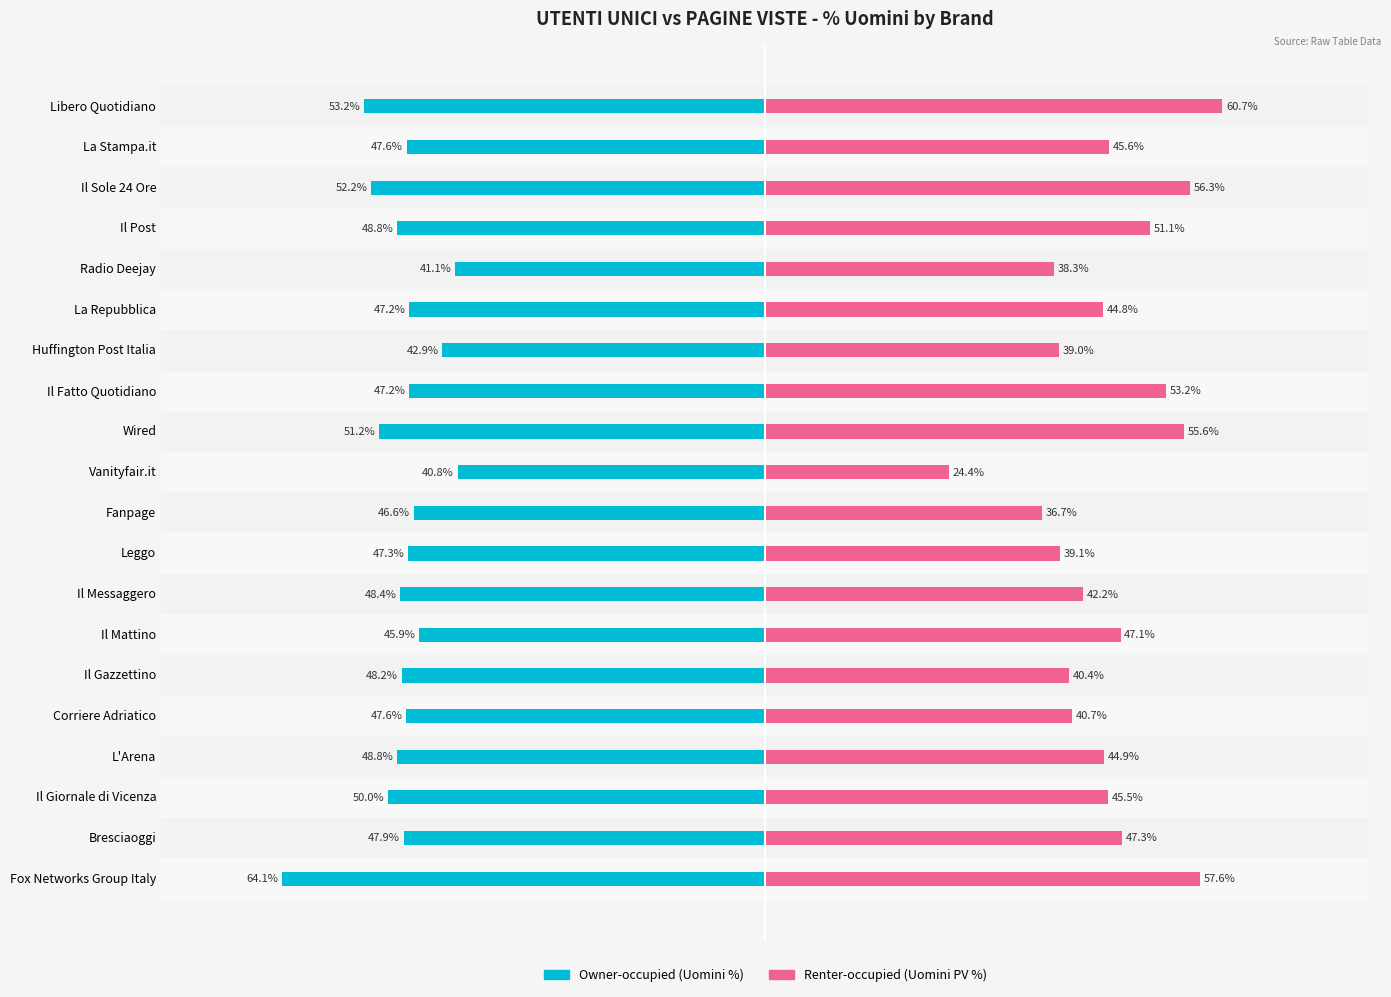

What is the difference between the second highest and minimum values in the Renter-occupied (Uomini PV %) series?

33.2